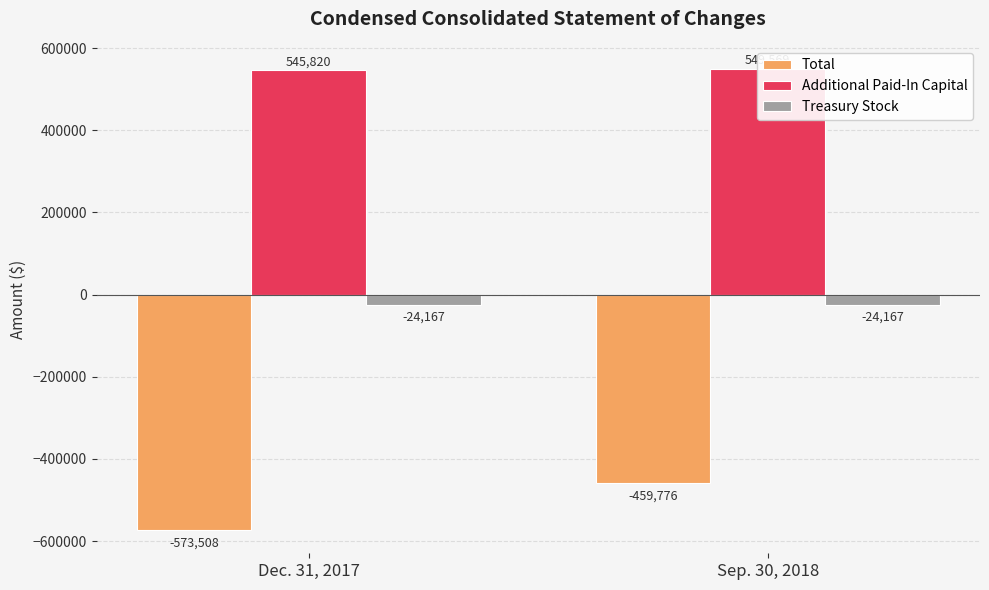

True or false: Total has a value of -573508 at Dec. 31, 2017.

True